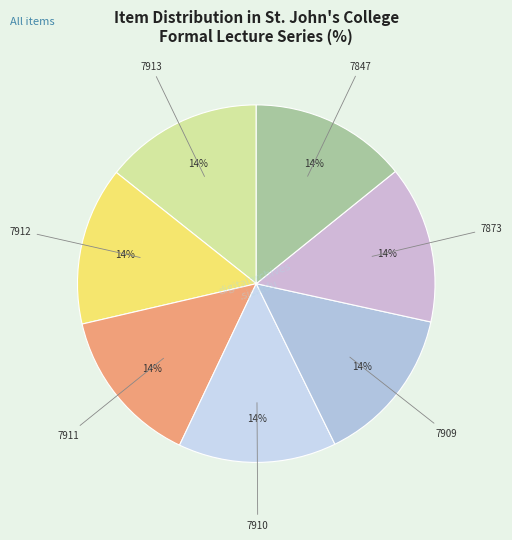

What percentage is the 7913 slice, to the nearest percent?

14%